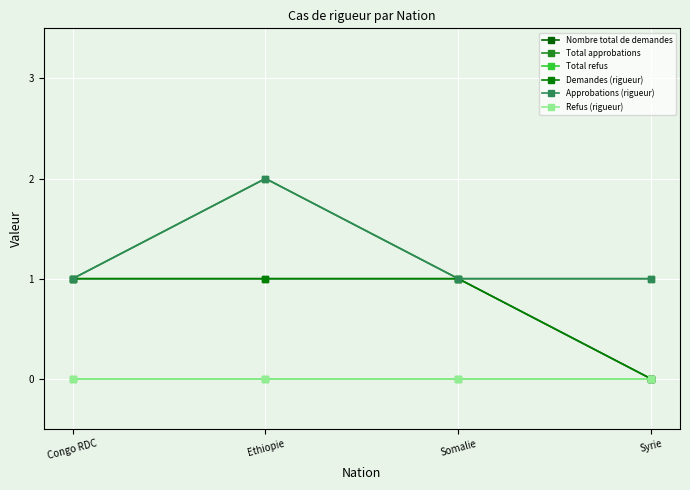

What value does the Approbations (rigueur) series have at Somalie?

1